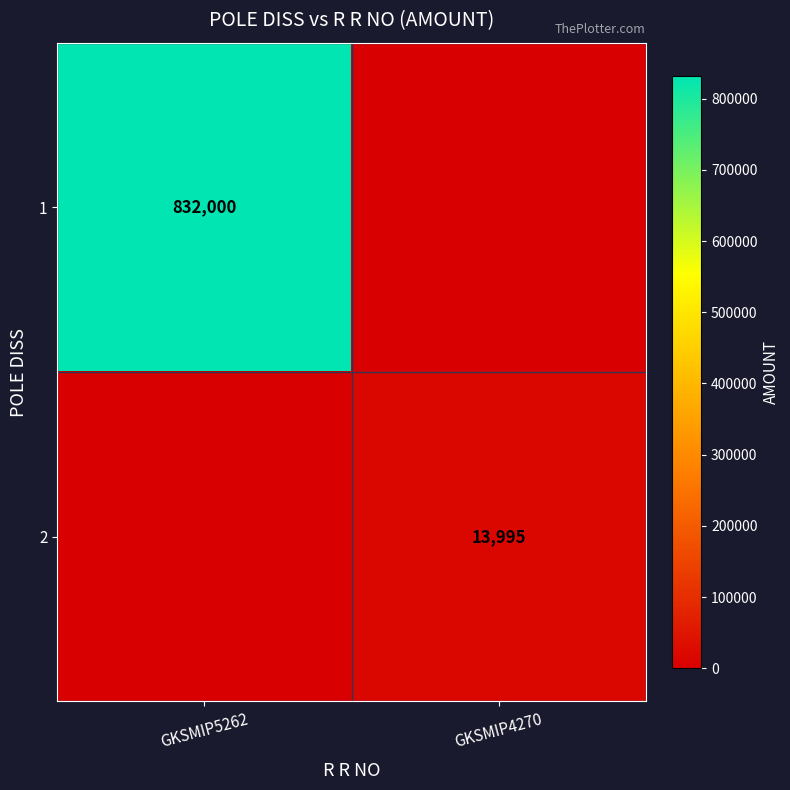

Is it true that 2 equals 24927 at GKSMIP4270?

False